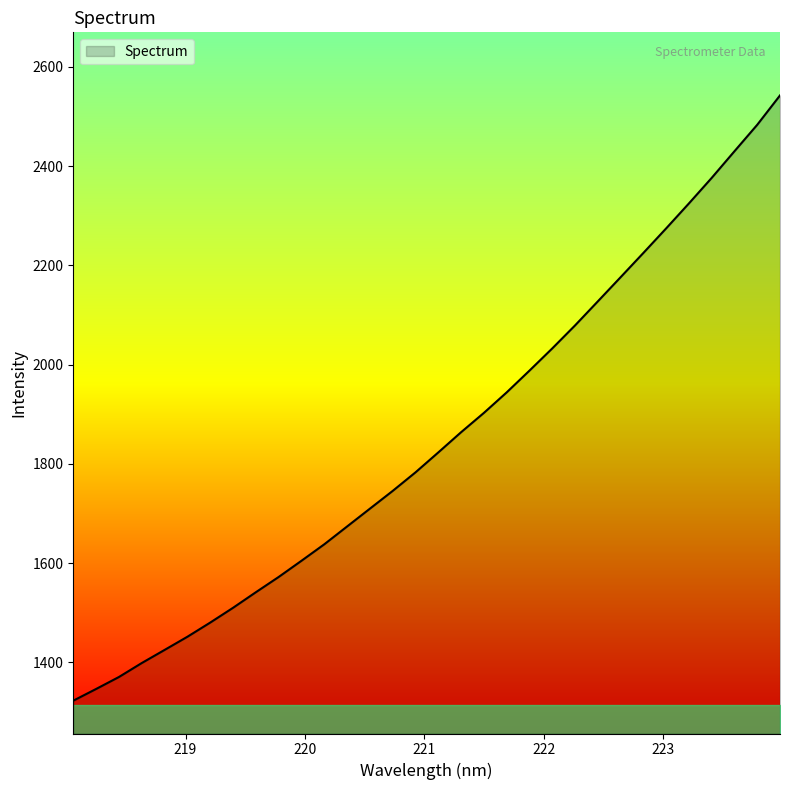

How many lines are shown in the chart?

1